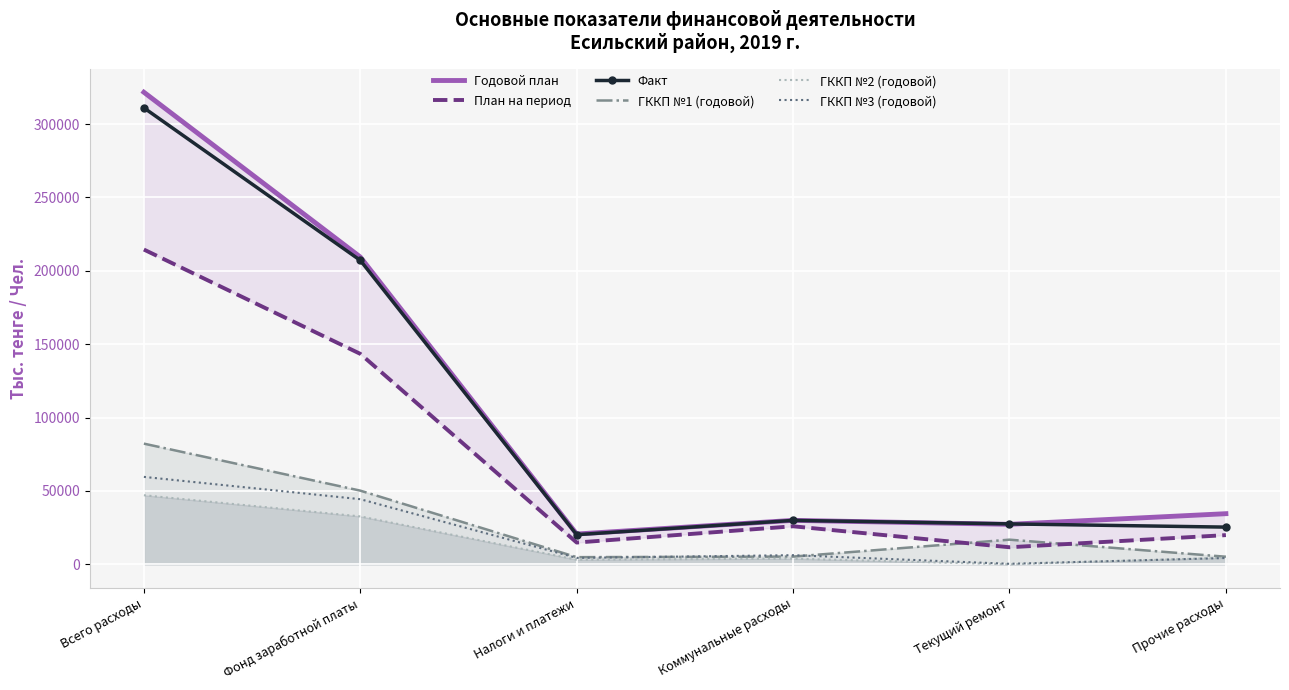

The value of ГККП №2 (годовой) at Коммунальные расходы is 6262.5. True or false?

False